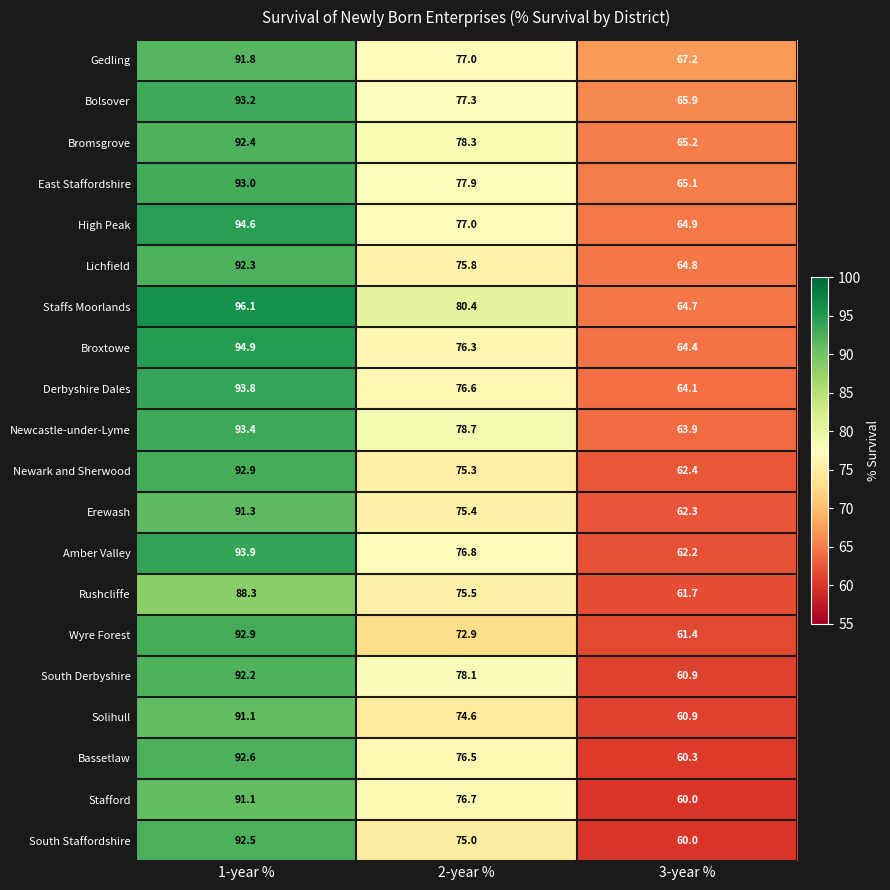

The value of East Staffordshire at 2-year % is 103.1. True or false?

False